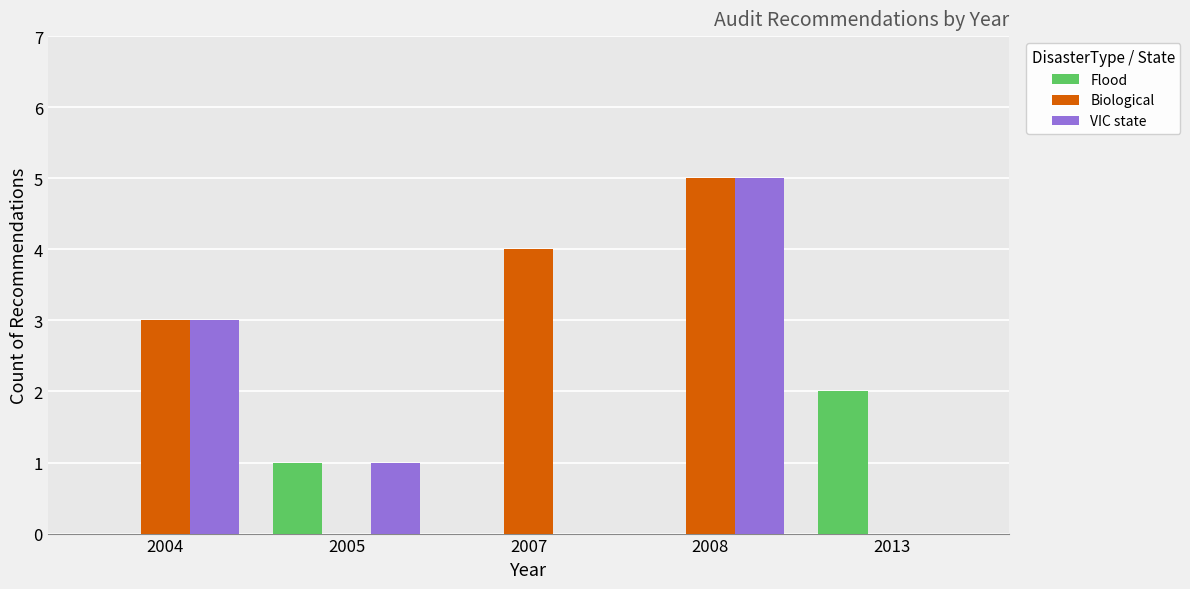

Does the chart contain stacked bars?

No